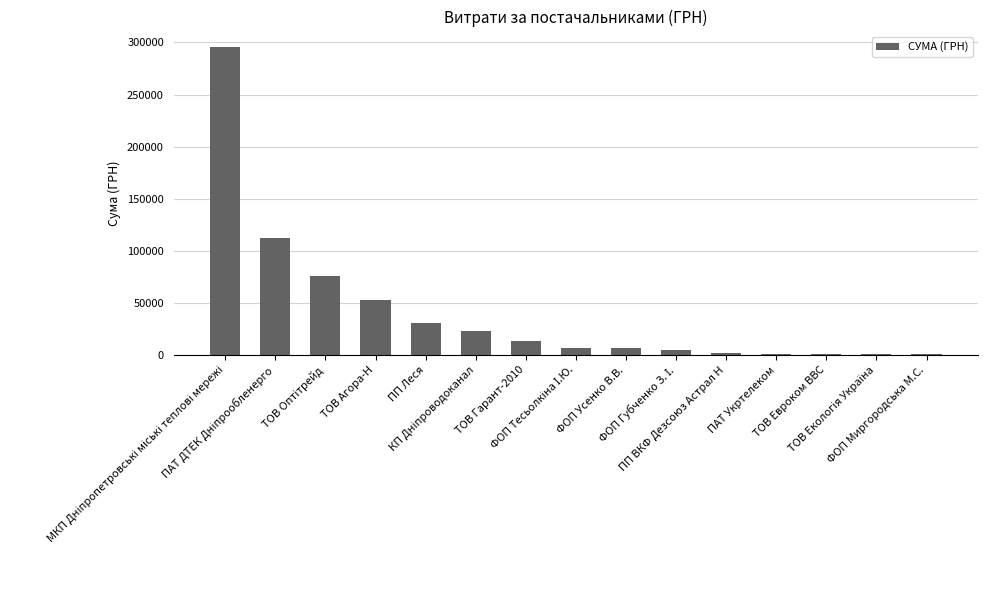

What is the sum of all values?

629200.0